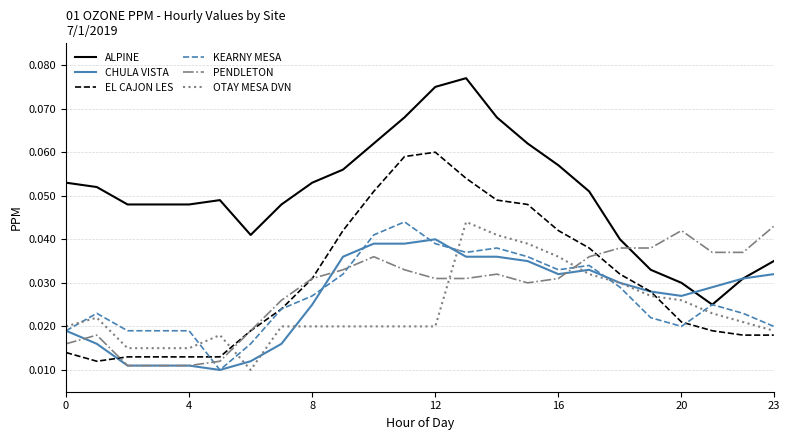

After their last crossing, which series has the higher values: PENDLETON or KEARNY MESA?

PENDLETON